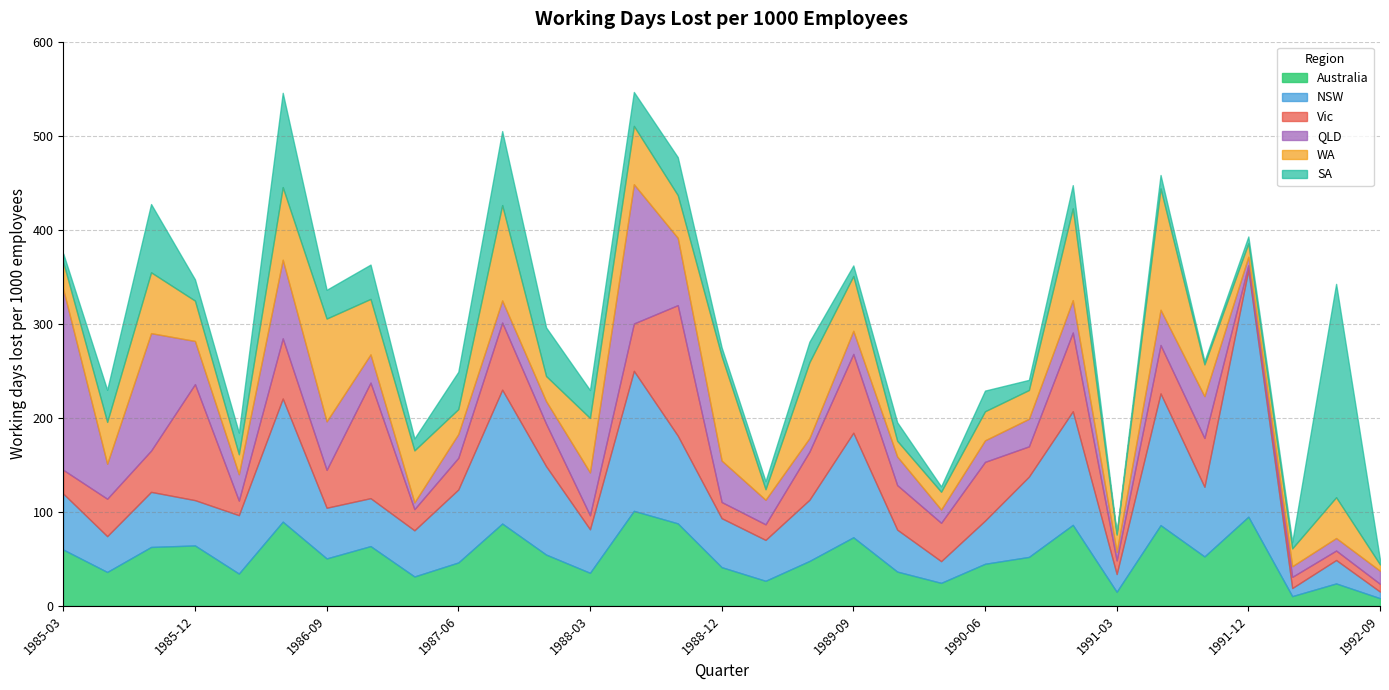

True or false: WA and Vic intersect in this chart.

True